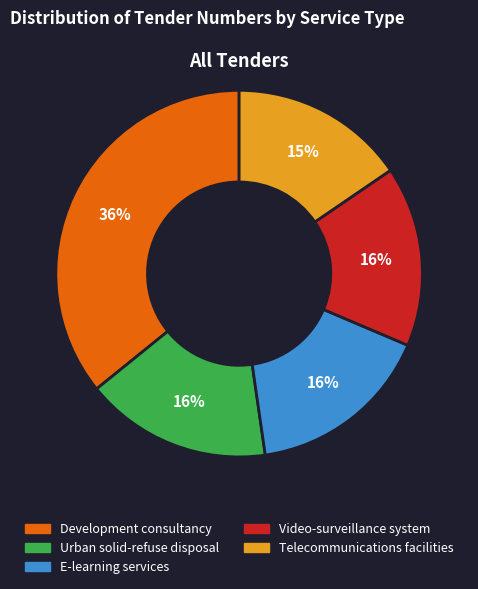

To the nearest percent, what is the average slice percentage?

20%